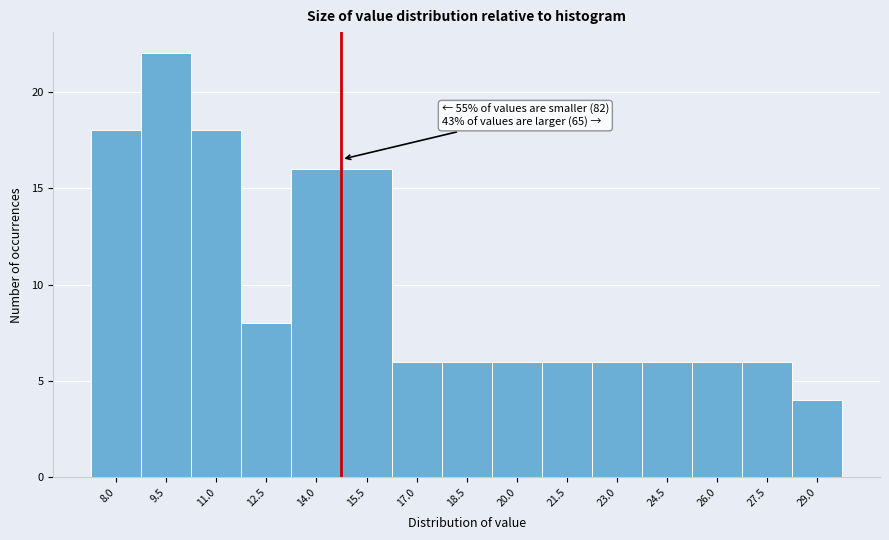

Reading left to right, list all the values displayed in this chart.

18	22	18	8	16	16	6	6	6	6	6	6	6	6	4